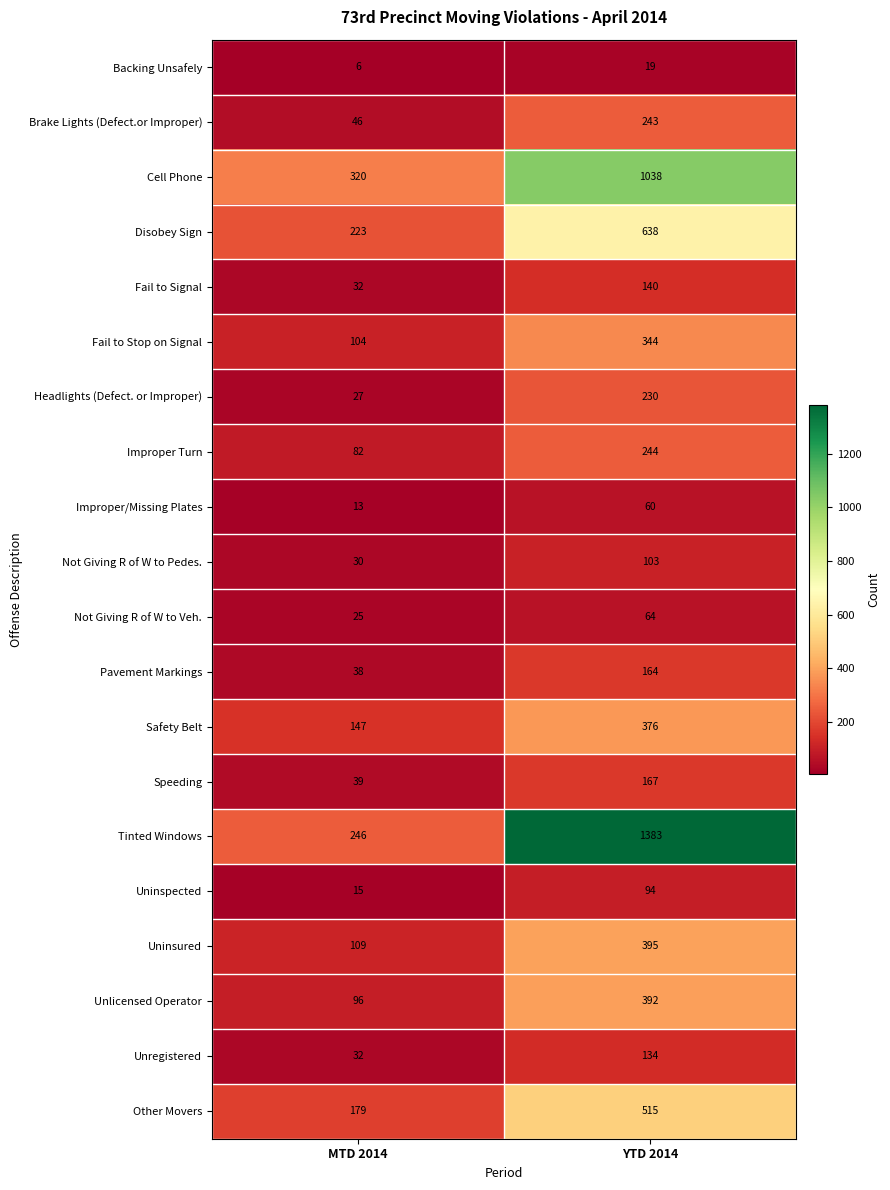

Where is Fail to Stop on Signal nearest to the value 224?

MTD 2014